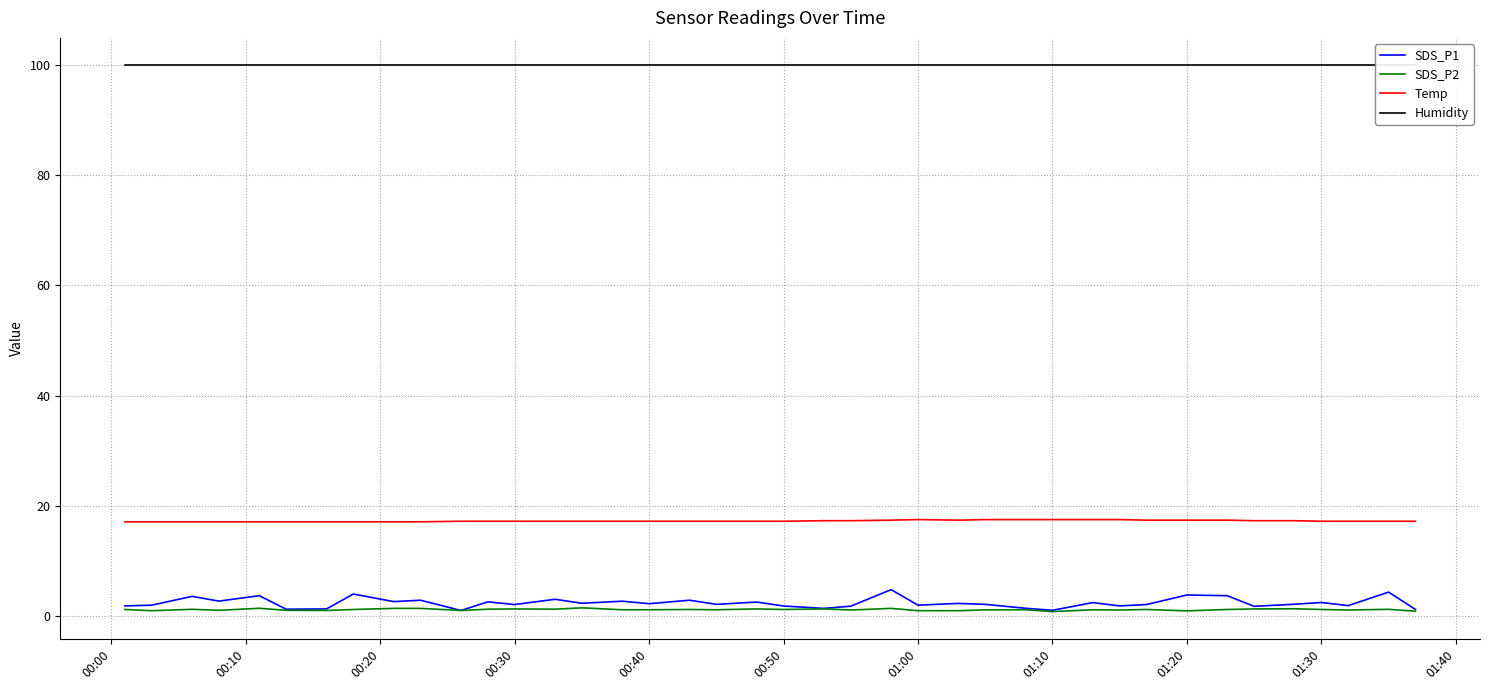

What is the sum of all Temp values?

690.2